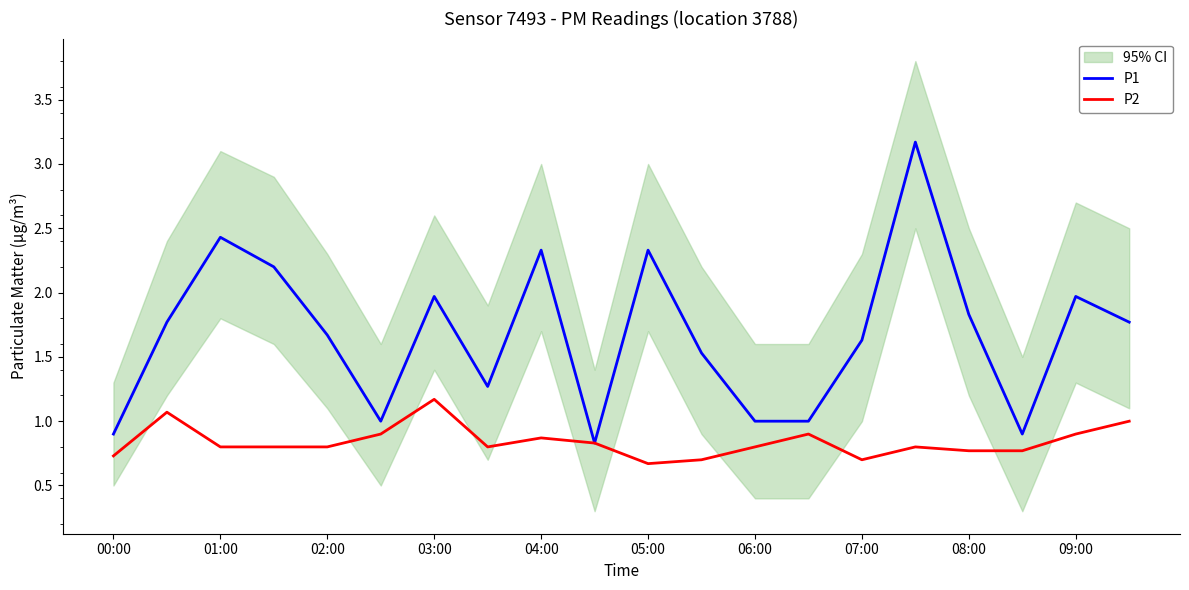

What is the minimum value for P2?

0.7